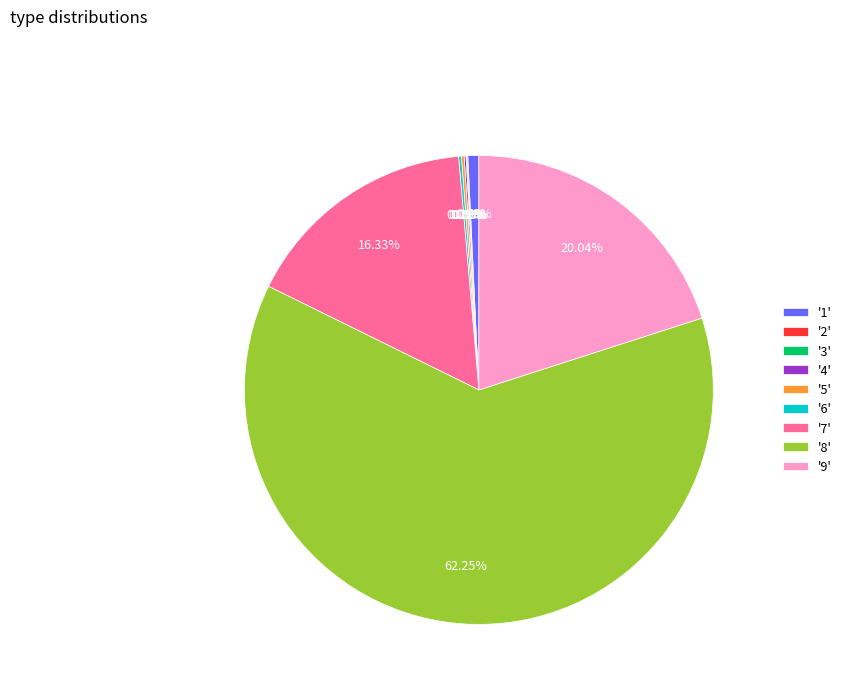

Is there any slice that represents more than half of the pie?

Yes